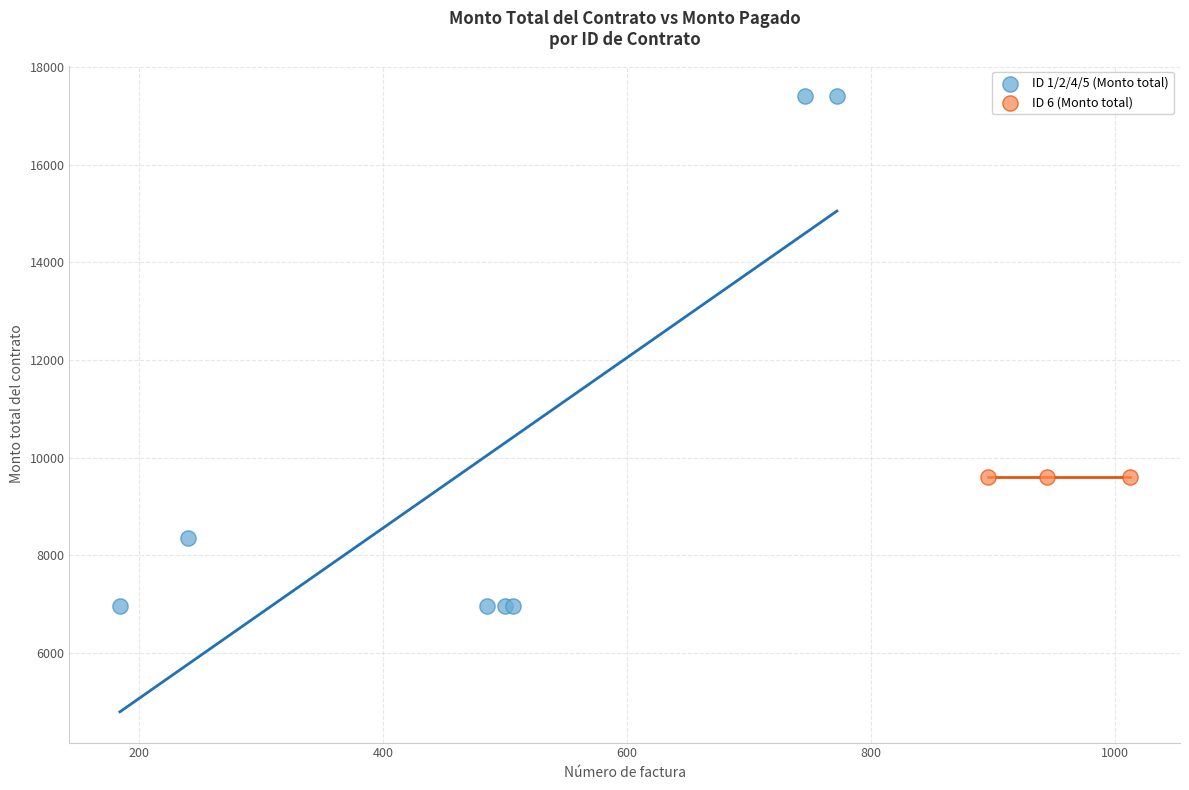

Which series contains the lowest Y value?

ID 1/2/4/5 (Monto total)